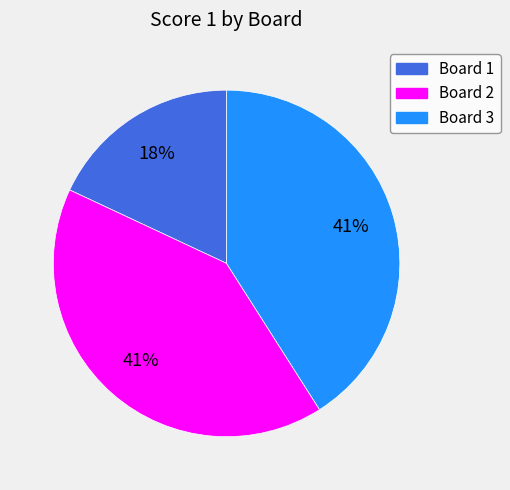

To the nearest percent, what is the average slice percentage?

33%